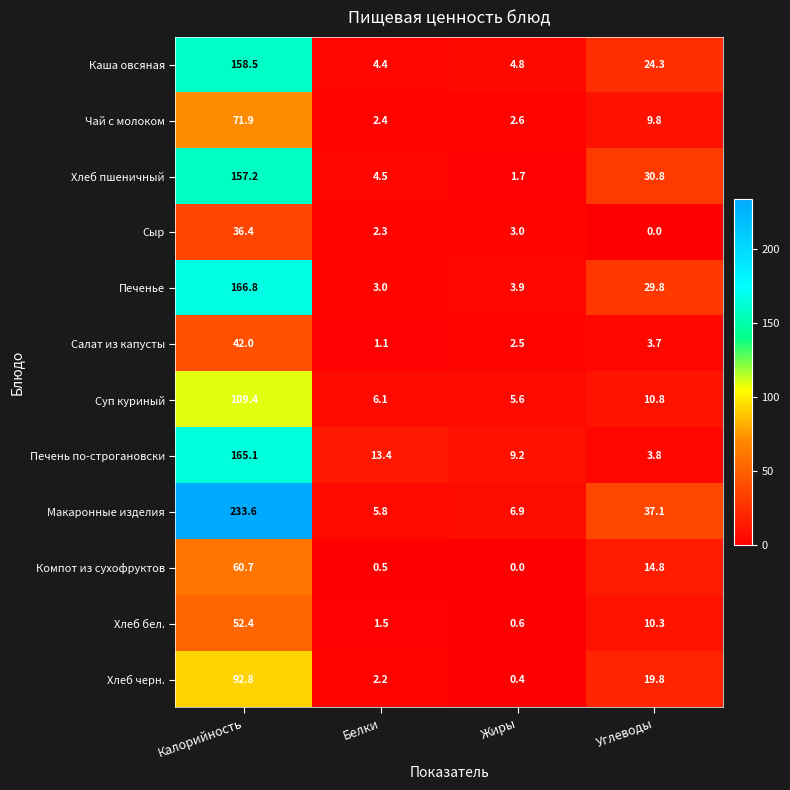

What is the difference between the highest and lowest values at Жиры?

9.2